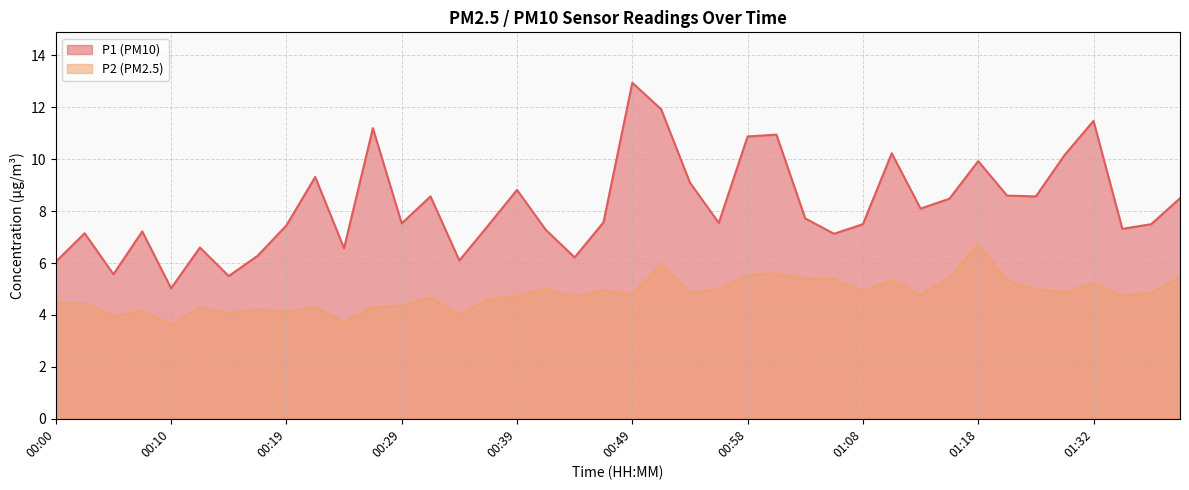

At which category does P1 reach its first local peak?

00:02